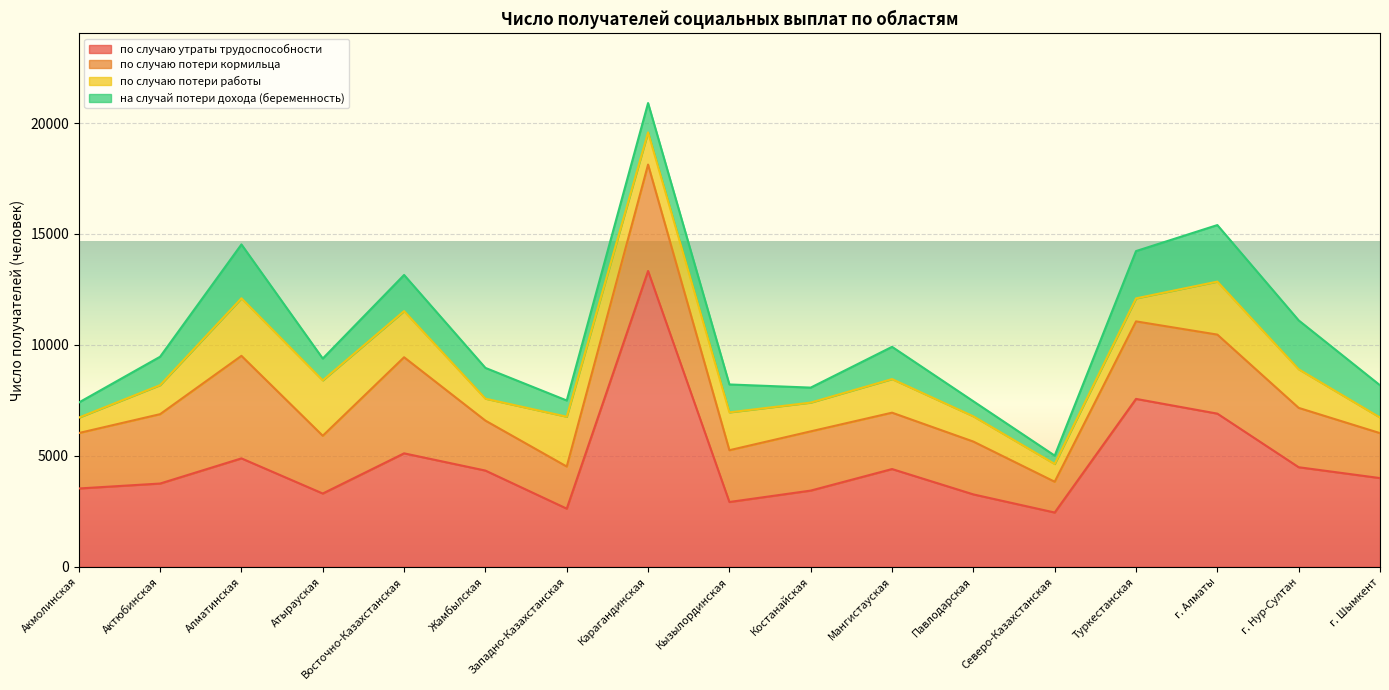

Reading left to right, what are all the values shown in this chart?

по случаю утраты трудоспособности: Акмолинская=3529	Актюбинская=3752	Алматинская=4886	Атырауская=3302	Восточно-Казахстанская=5113	Жамбылская=4336	Западно-Казахстанская=2620	Карагандинская=13333	Кызылординская=2920	Костанайская=3434	Мангистауская=4405	Павлодарская=3262	Северо-Казахстанская=2445	Туркестанская=7567	г. Алматы=6903	г. Нур-Султан=4487	г. Шымкент=3998
по случаю потери кормильца: Акмолинская=2499	Актюбинская=3127	Алматинская=4622	Атырауская=2603	Восточно-Казахстанская=4331	Жамбылская=2252	Западно-Казахстанская=1898	Карагандинская=4796	Кызылординская=2334	Костанайская=2670	Мангистауская=2541	Павлодарская=2381	Северо-Казахстанская=1388	Туркестанская=3494	г. Алматы=3562	г. Нур-Султан=2675	г. Шымкент=2026
по случаю потери работы: Акмолинская=694	Актюбинская=1309	Алматинская=2594	Атырауская=2497	Восточно-Казахстанская=2081	Жамбылская=989	Западно-Казахстанская=2246	Карагандинская=1451	Кызылординская=1706	Костанайская=1296	Мангистауская=1514	Павлодарская=1138	Северо-Казахстанская=801	Туркестанская=1037	г. Алматы=2389	г. Нур-Султан=1740	г. Шымкент=704
на случай потери дохода (беременность): Акмолинская=680	Актюбинская=1279	Алматинская=2427	Атырауская=984	Восточно-Казахстанская=1629	Жамбылская=1387	Западно-Казахстанская=731	Карагандинская=1322	Кызылординская=1258	Костанайская=676	Мангистауская=1454	Павлодарская=678	Северо-Казахстанская=376	Туркестанская=2132	г. Алматы=2548	г. Нур-Султан=2204	г. Шымкент=1454